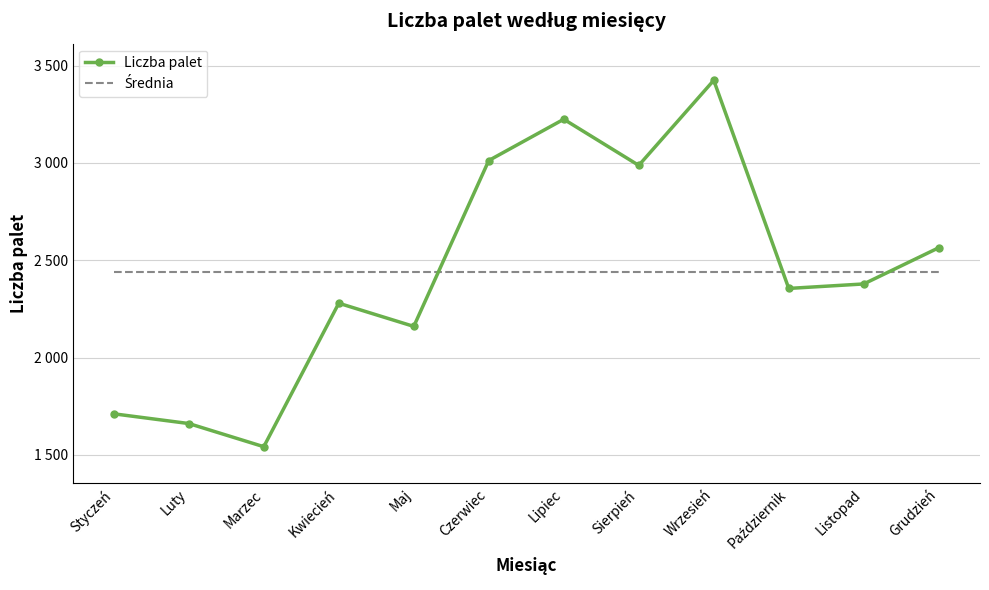

Between which two adjacent categories do Średnia and Liczba palet first intersect?

Maj and Czerwiec